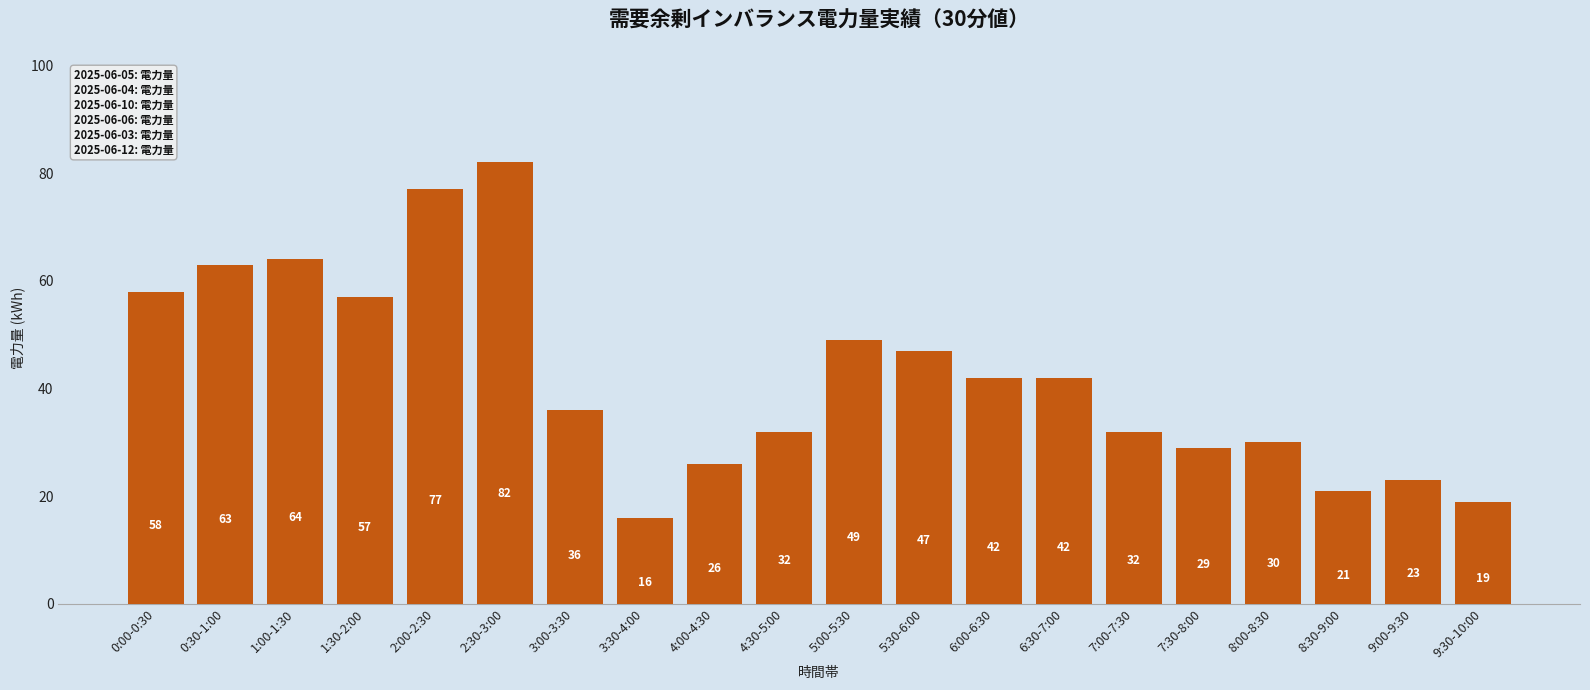

What is the average value?

42